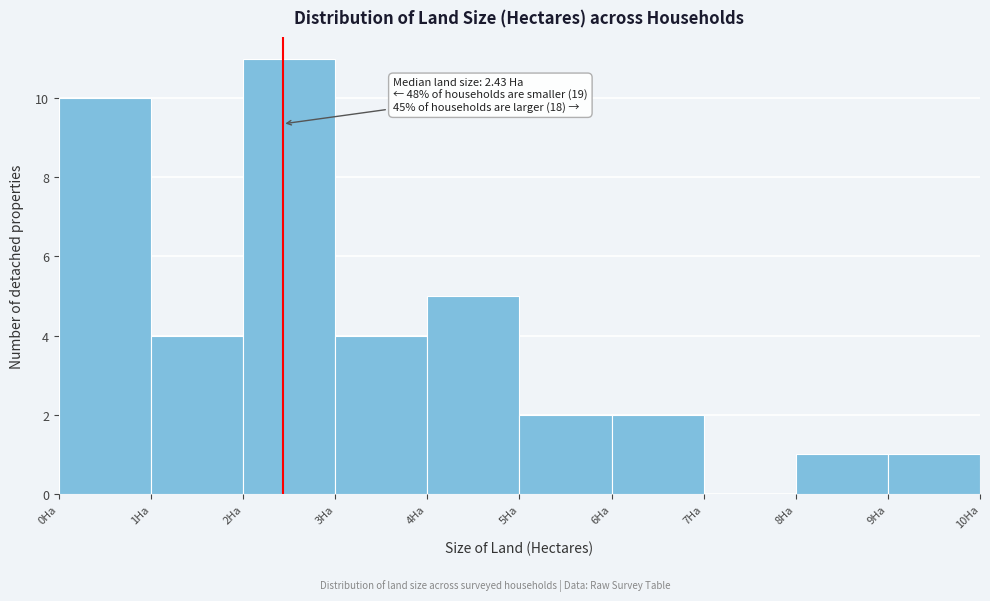

Over which range of the x-axis is the bar tallest?

2 to 3